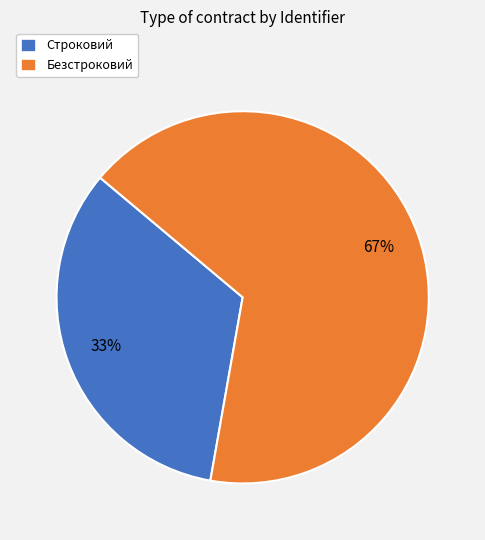

Which category has the biggest portion of the pie?

Безстроковий